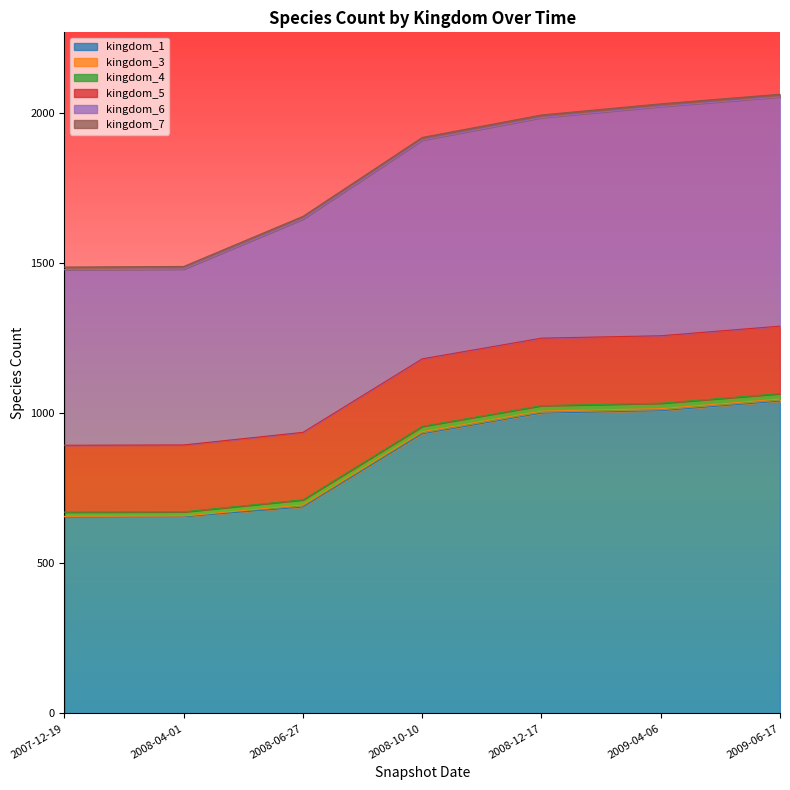

How many kingdom_4 values are between 14 and 18?

7